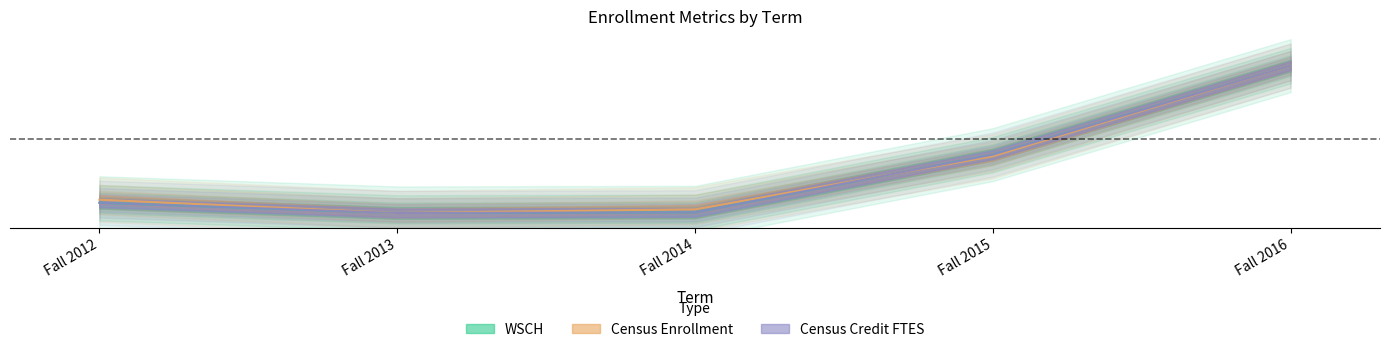

Reading left to right, what are all the values shown in this chart?

WSCH: Fall 2012=0.1	Fall 2013=0.0	Fall 2014=0.0	Fall 2015=0.4	Fall 2016=1.0
Census Enrollment: Fall 2012=0.1	Fall 2013=0.0	Fall 2014=0.0	Fall 2015=0.4	Fall 2016=1.0
Census Credit FTES: Fall 2012=0.1	Fall 2013=0.0	Fall 2014=0.0	Fall 2015=0.4	Fall 2016=1.0